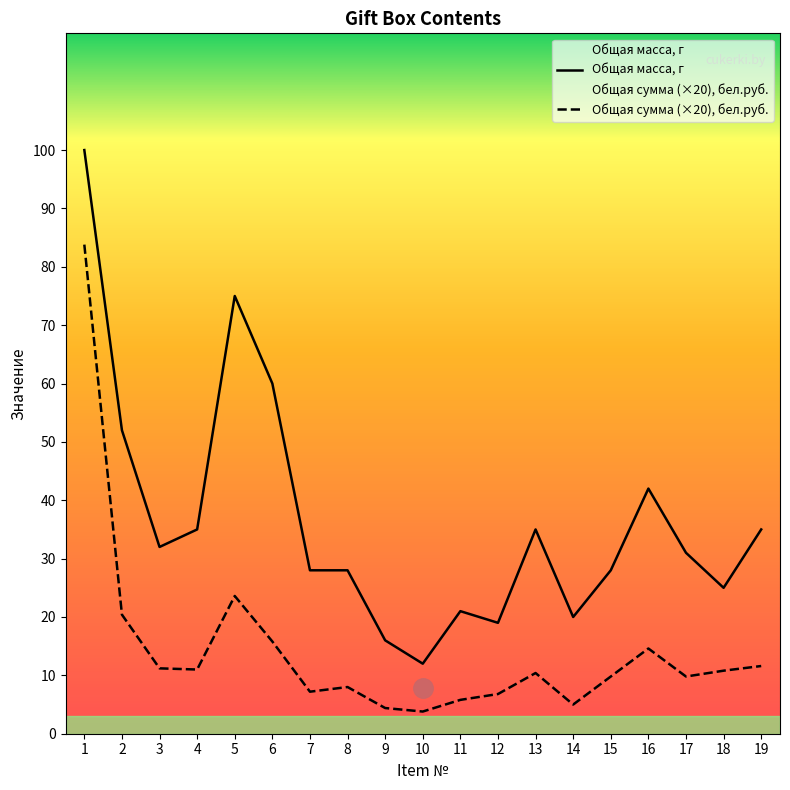

List the series in order of their peak value, lowest first.

Общая сумма (×20), бел.руб., Общая масса, г